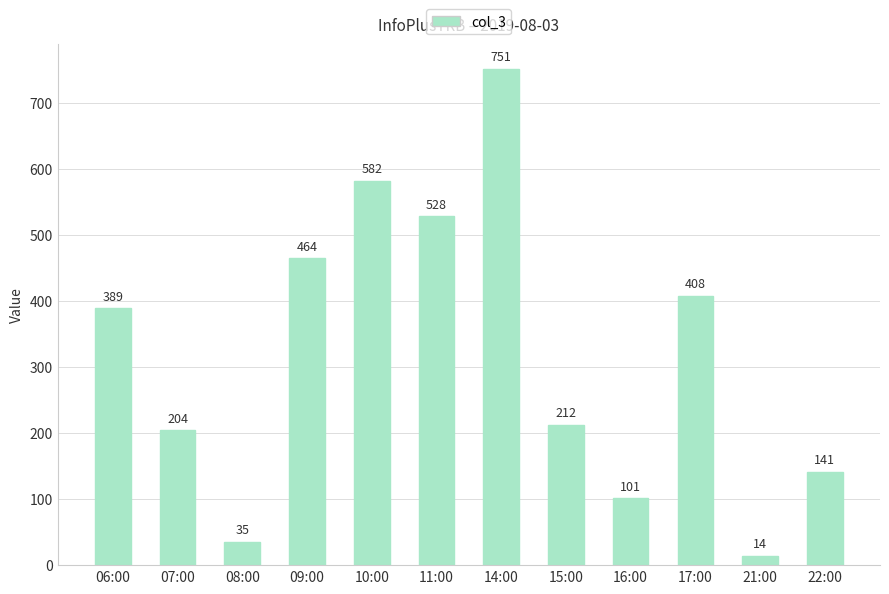

Where is the data nearest to the value 382?

06:00